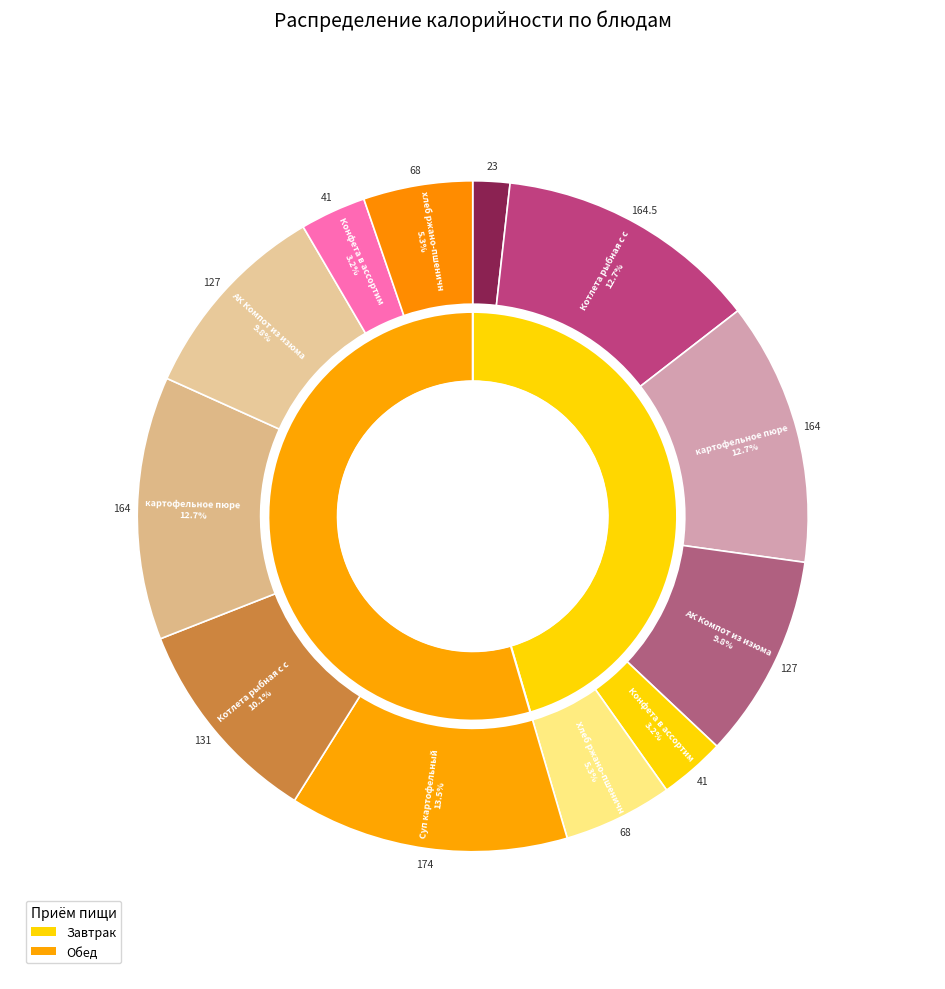

Approximately how many times larger is the value at Суп картофельный compared to Котлета рыбная с соусом (обед)?

1.3